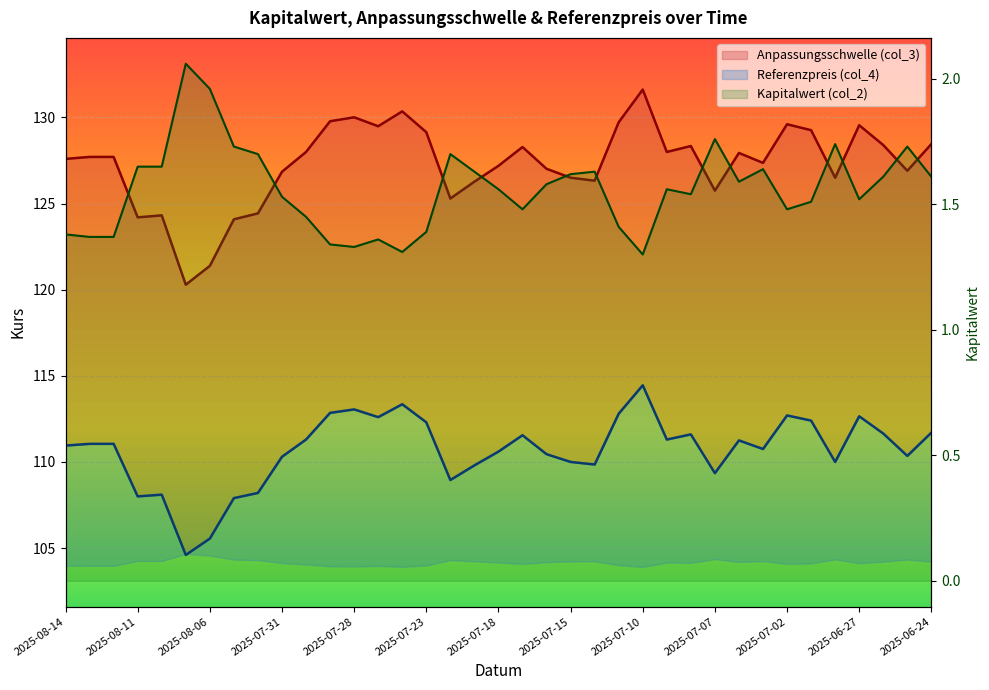

What is the label of the 9th point from the right?

2025-07-04